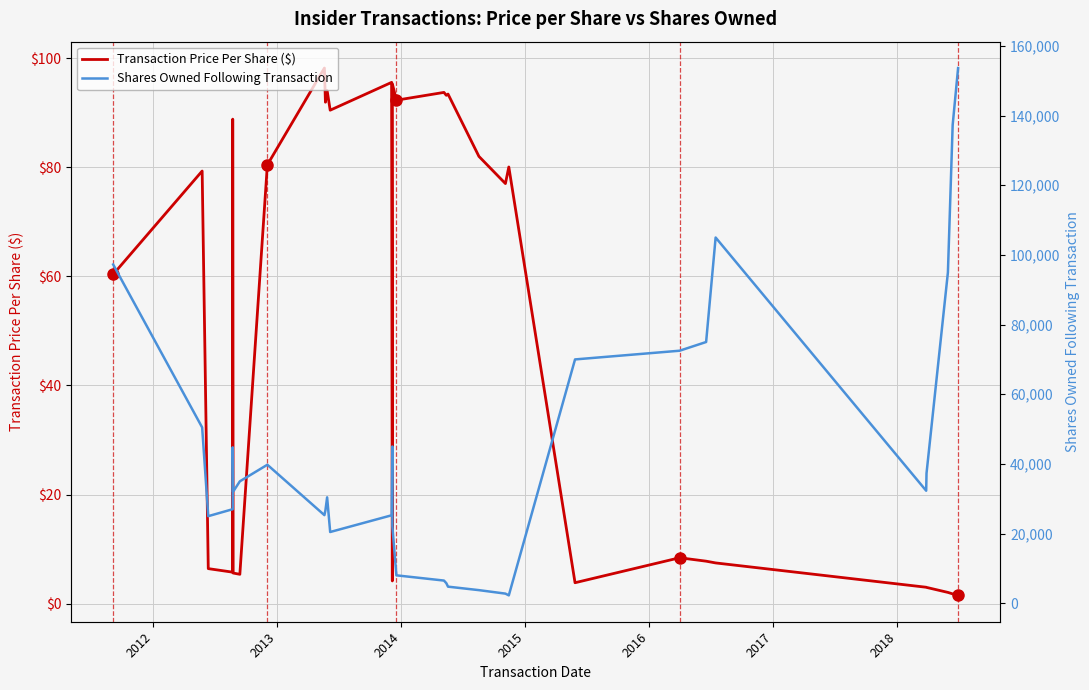

How many data points in Transaction Price Per Share ($) are above 76?

16